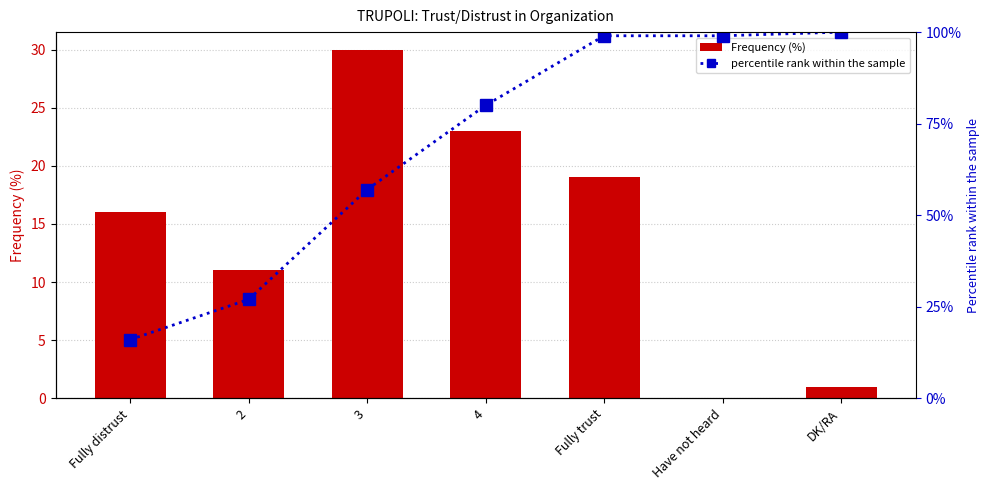

How many data points in Frequency (%) are less than 16?

3